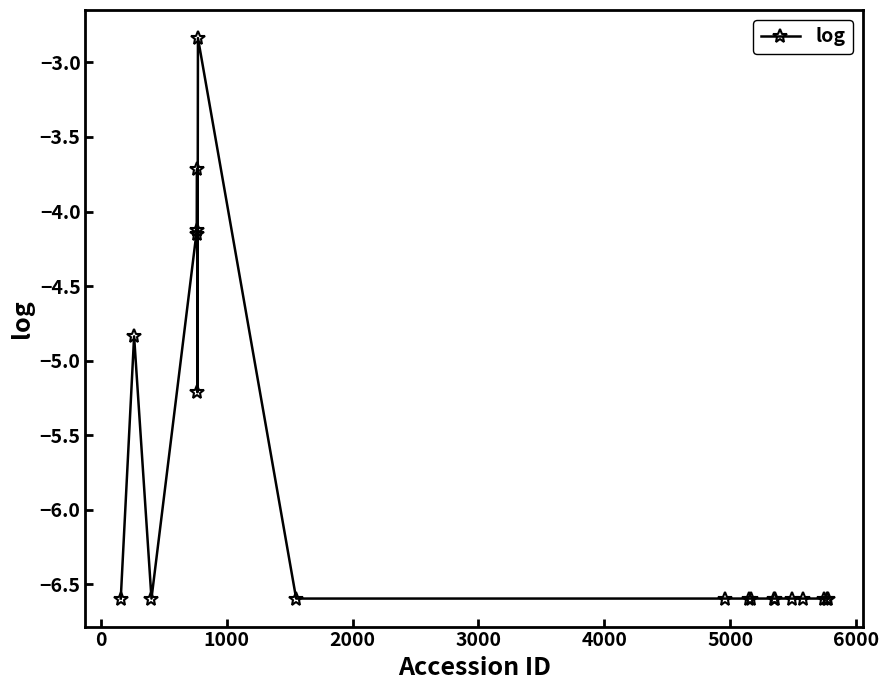

Does the chart have visible grid lines?

No